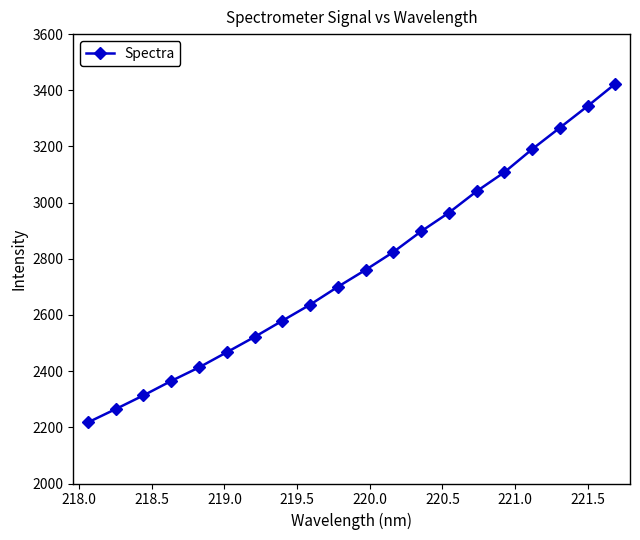

What is the value of the 13th point from the left?

2897.8